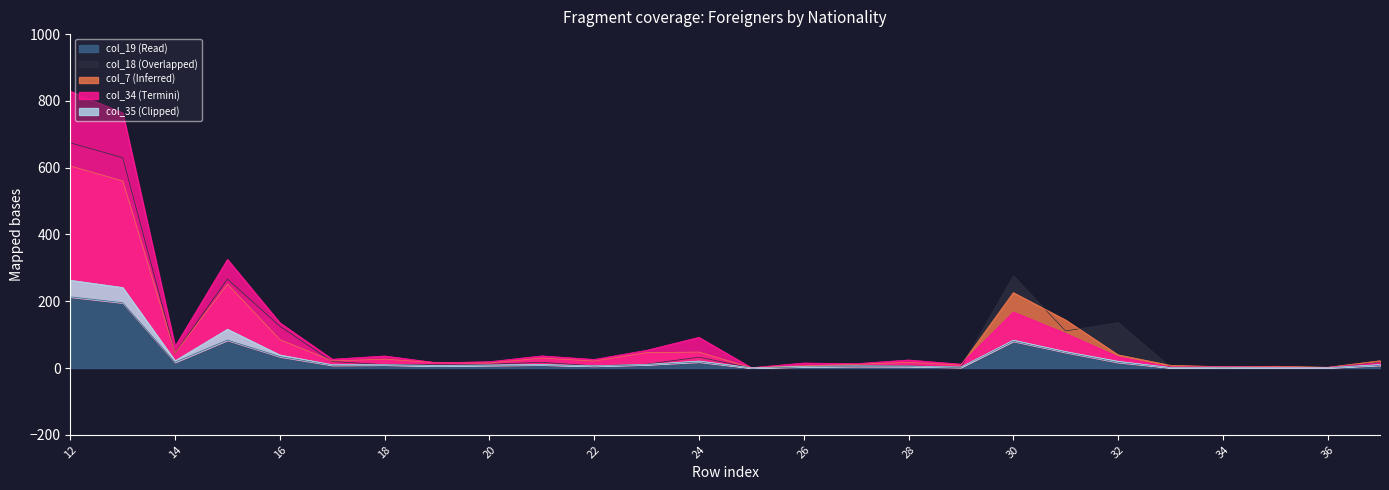

At which label is col_7 (Inferred) closest to 303?

15